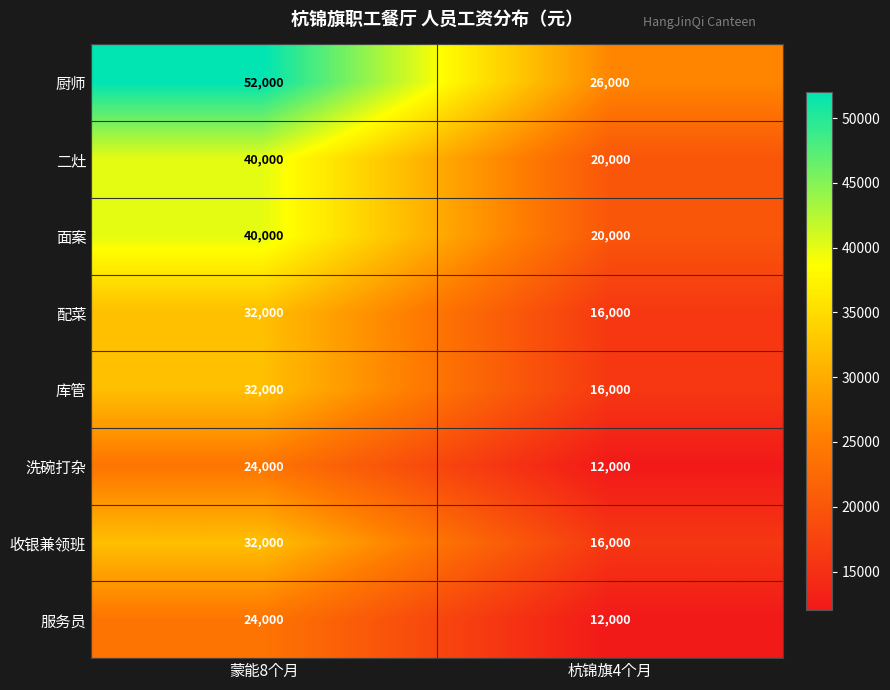

At which category is the sum across all series the highest?

蒙能8个月